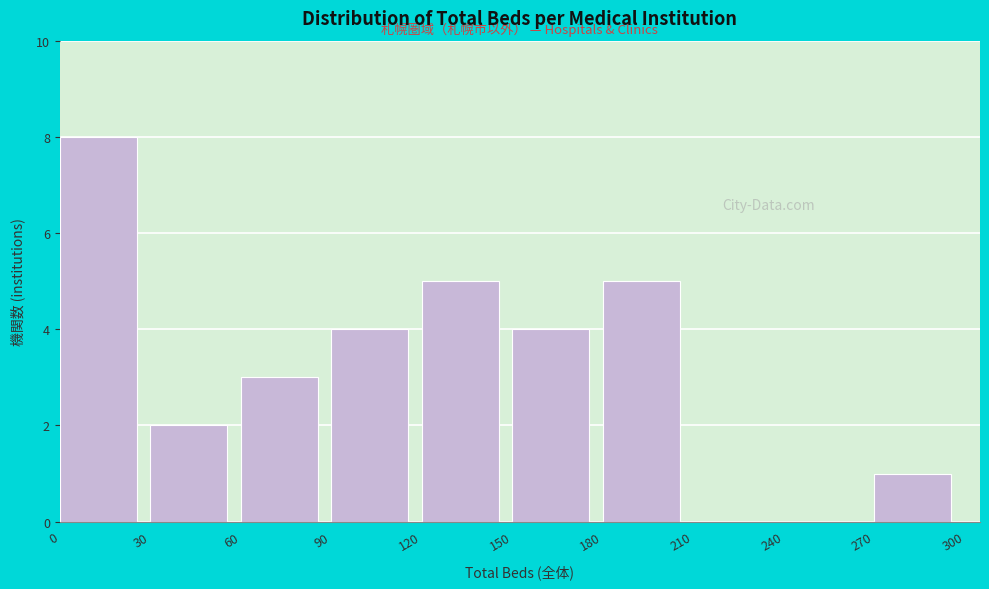

How tall is the bar that spans 0 to 30 on the x-axis? The values are not printed on the chart, so give them approximately, as read against the axis.

8